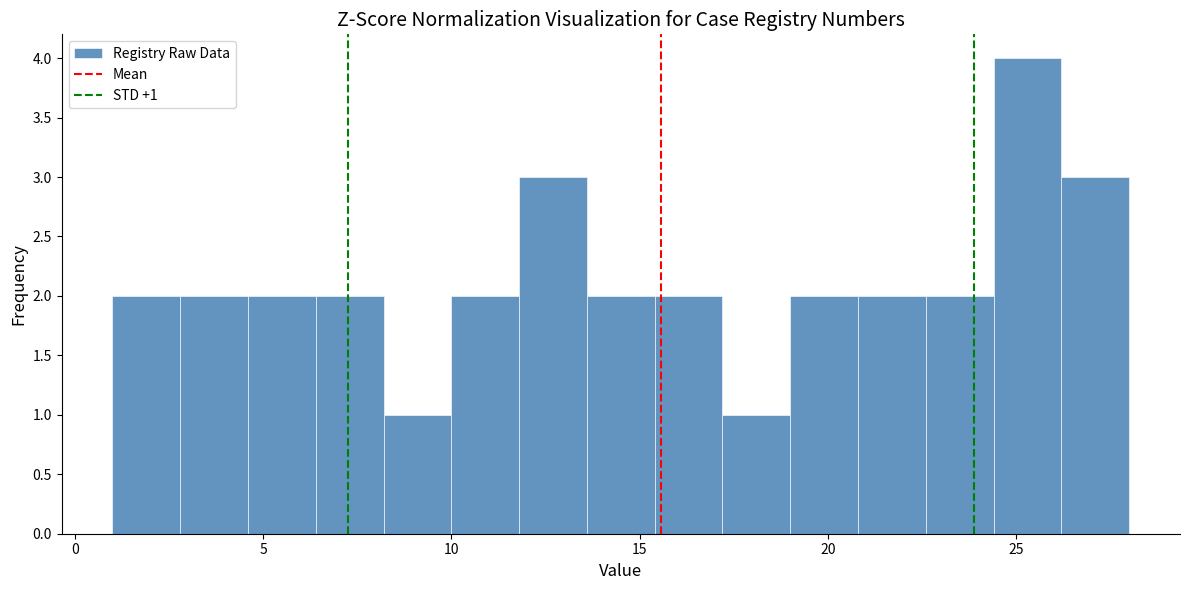

Read against the x-axis, roughly where is the centre of the tallest bar?

25.5